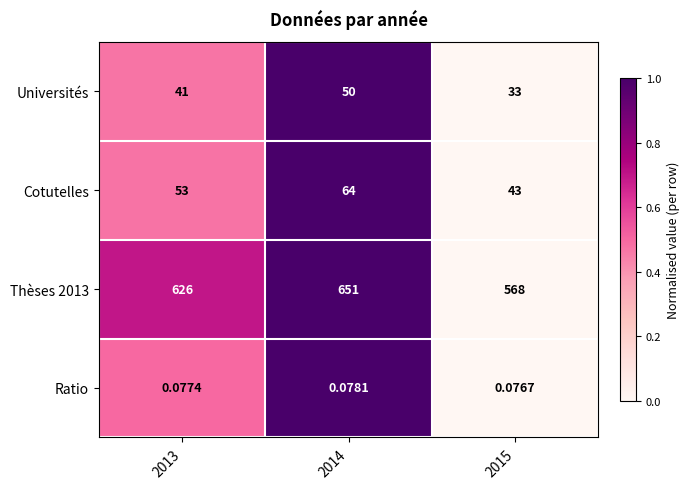

Is the value of Ratio at 2014 greater than the value of Universités at 2015?

No